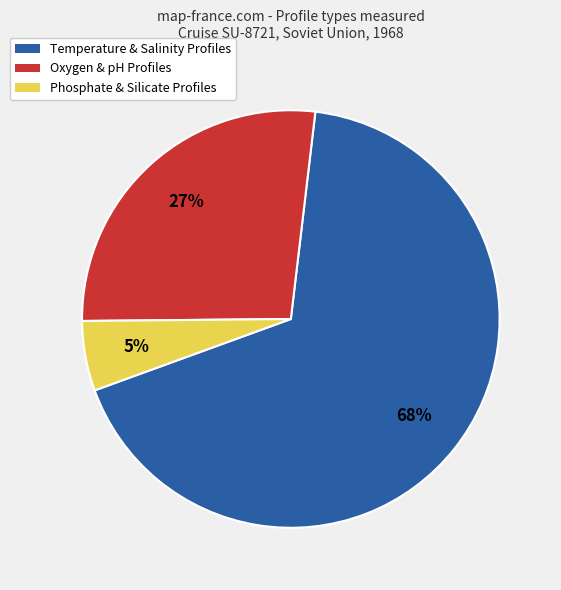

Count the number of slices in the pie.

3